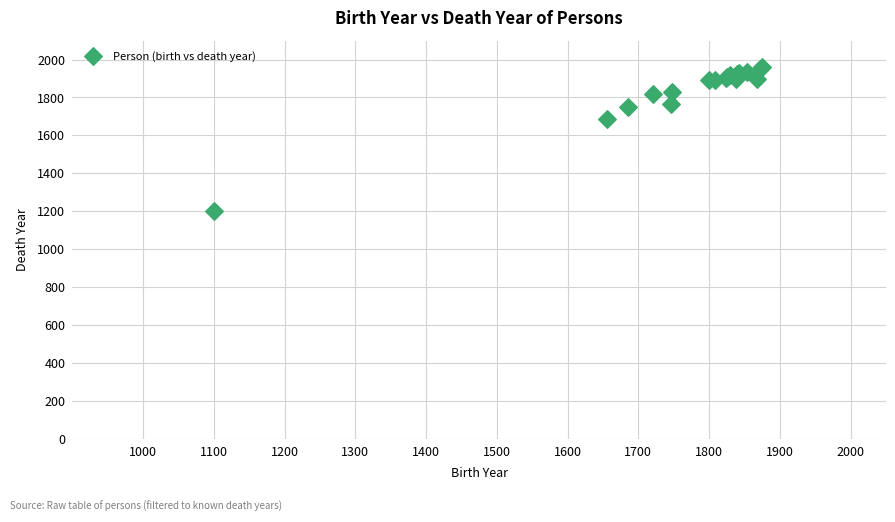

What Y value in the scatter plot is closest to 1579?

1687